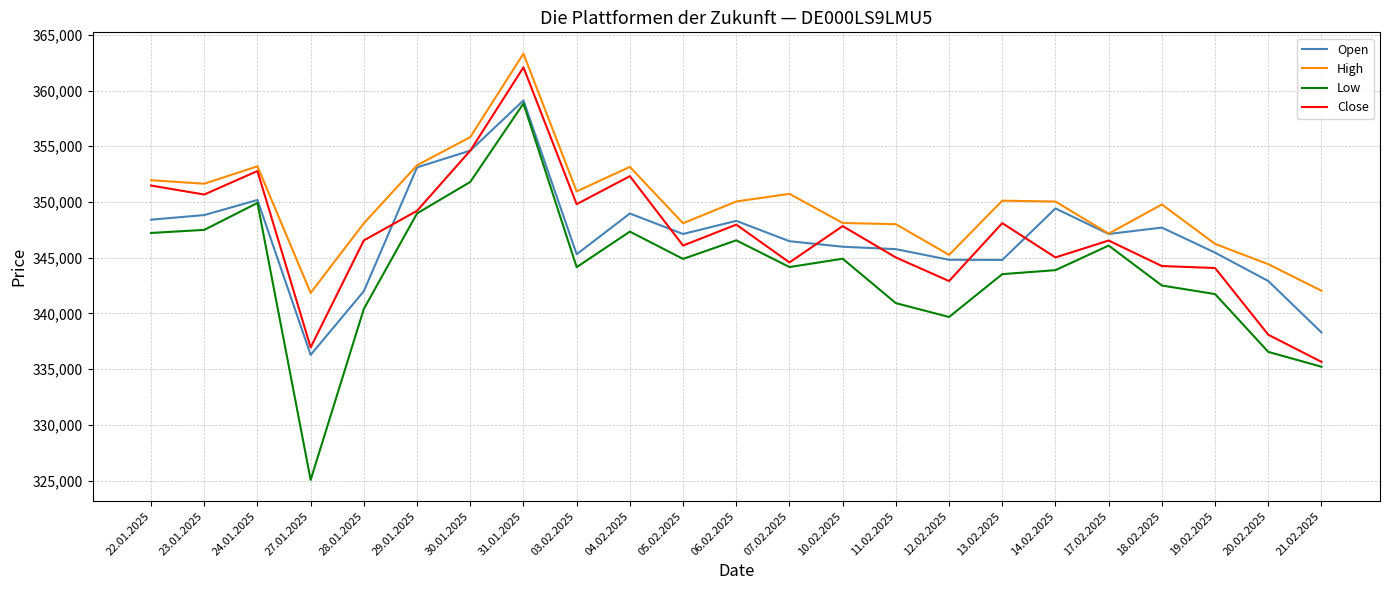

What is the total value across all series at 04.02.2025?

1401776